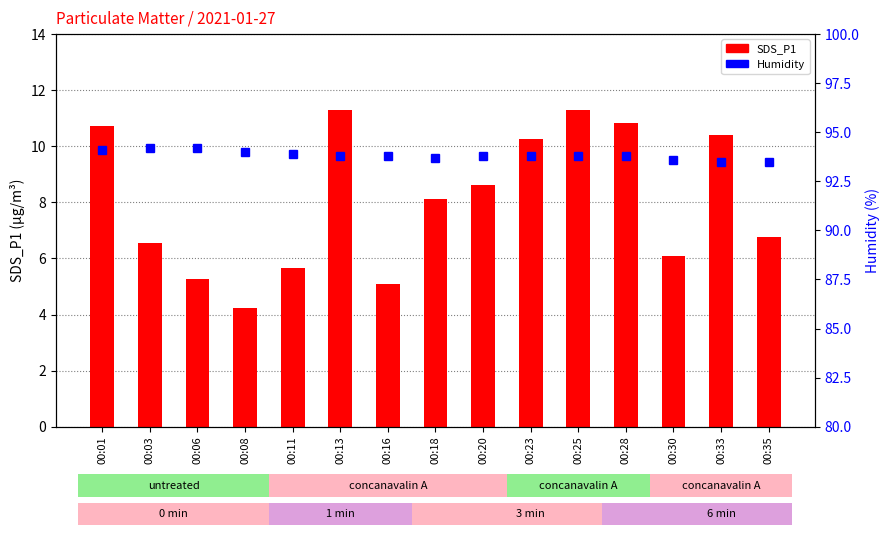

What is the minimum value shown in the chart?

4.2